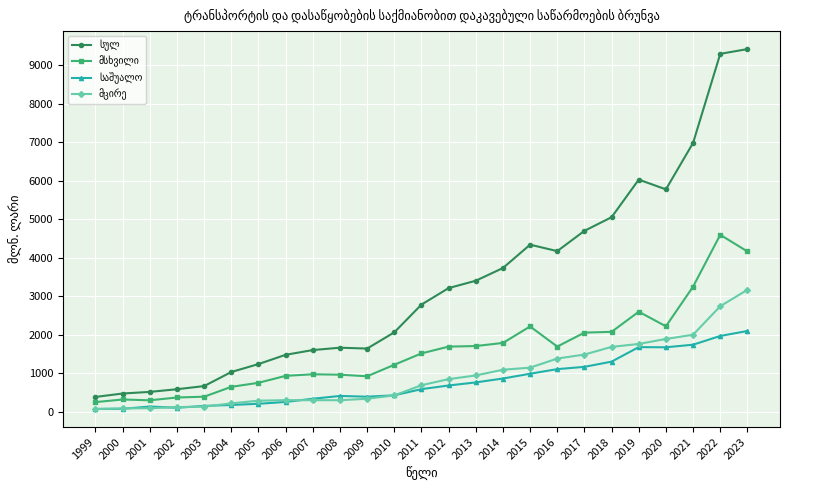

What is the difference between the highest and lowest values at 2016?

3068.8